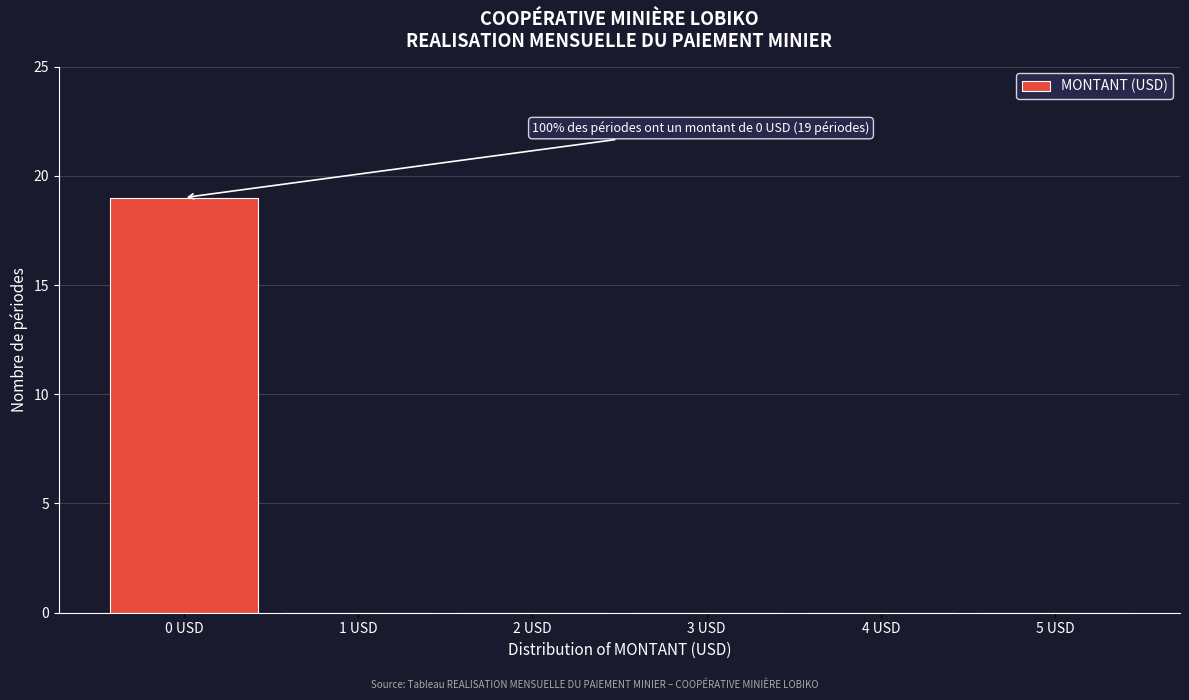

Reading right to left, transcribe all the data shown in this chart.

5 USD=0	4 USD=0	3 USD=0	2 USD=0	1 USD=0	0 USD=19